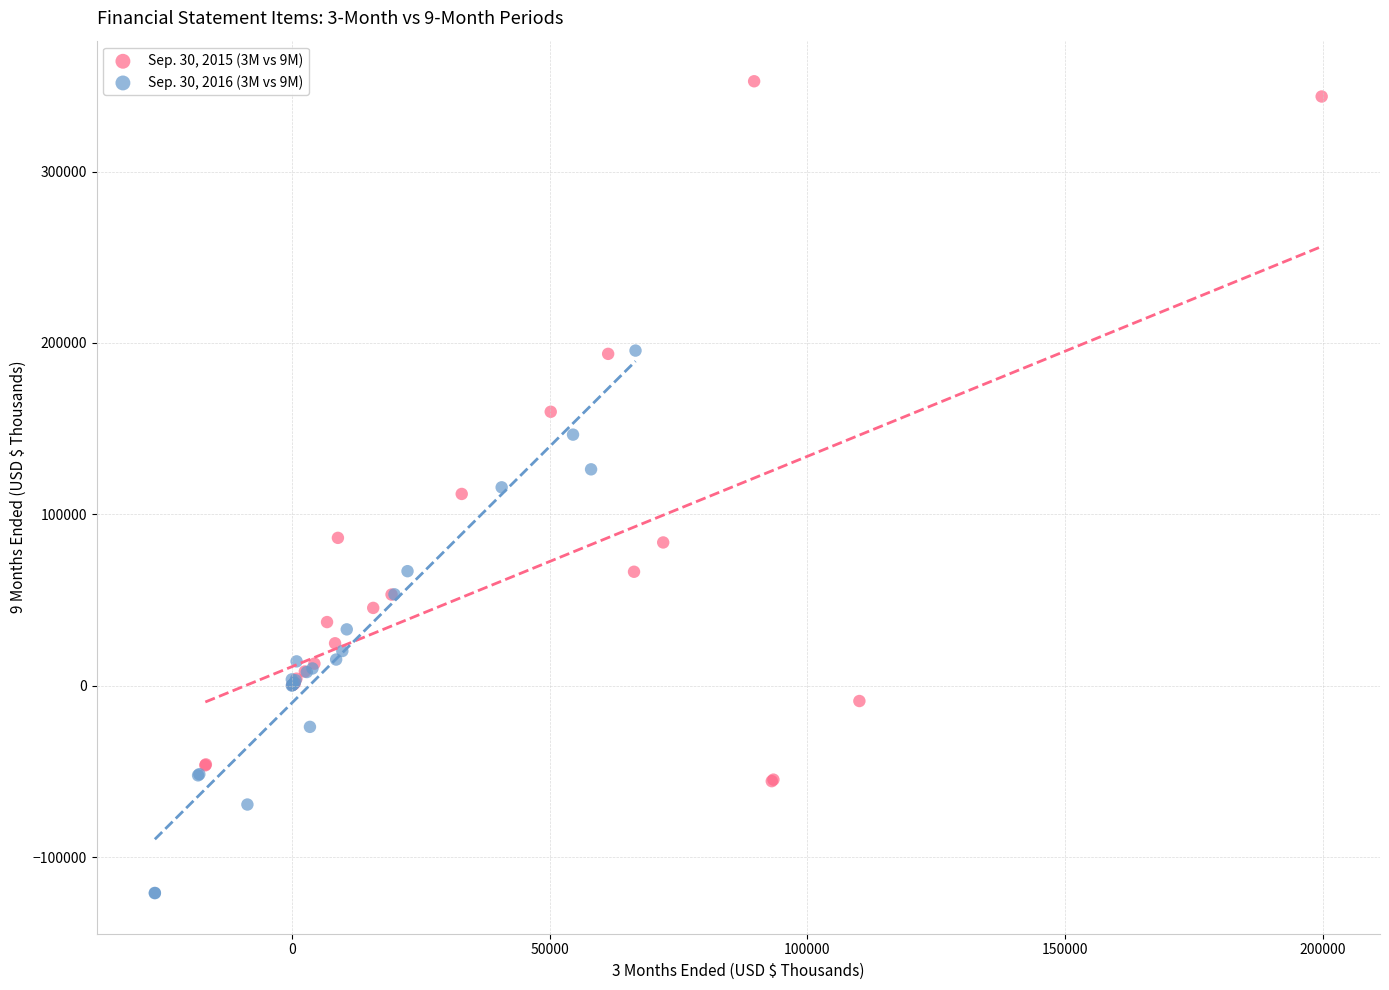

Which series has the widest spread of Y values?

Sep. 30, 2015 (3M vs 9M)